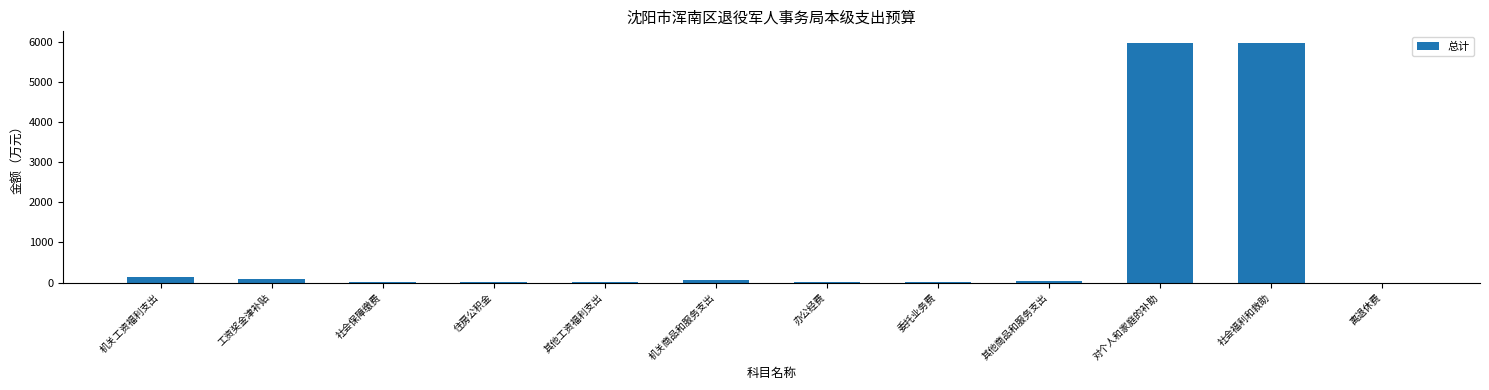

Between 社会福利和救助 and 机关工资福利支出, which is larger?

社会福利和救助